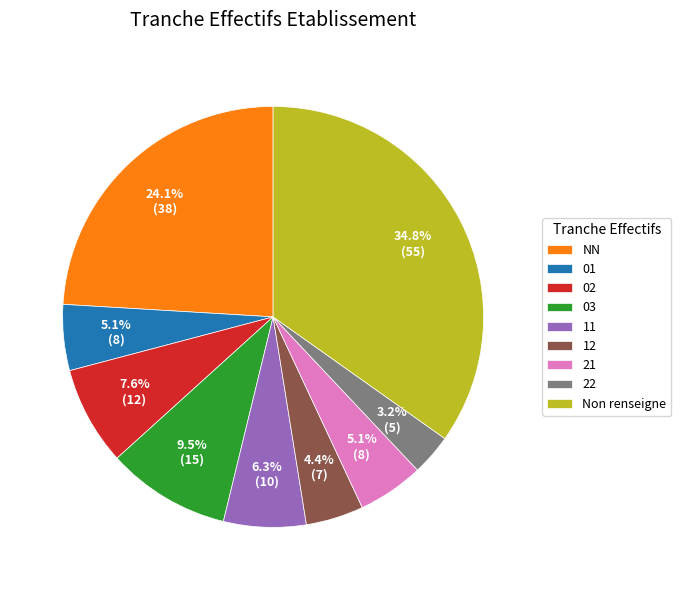

Between 02 and Non renseigne, which is larger?

Non renseigne